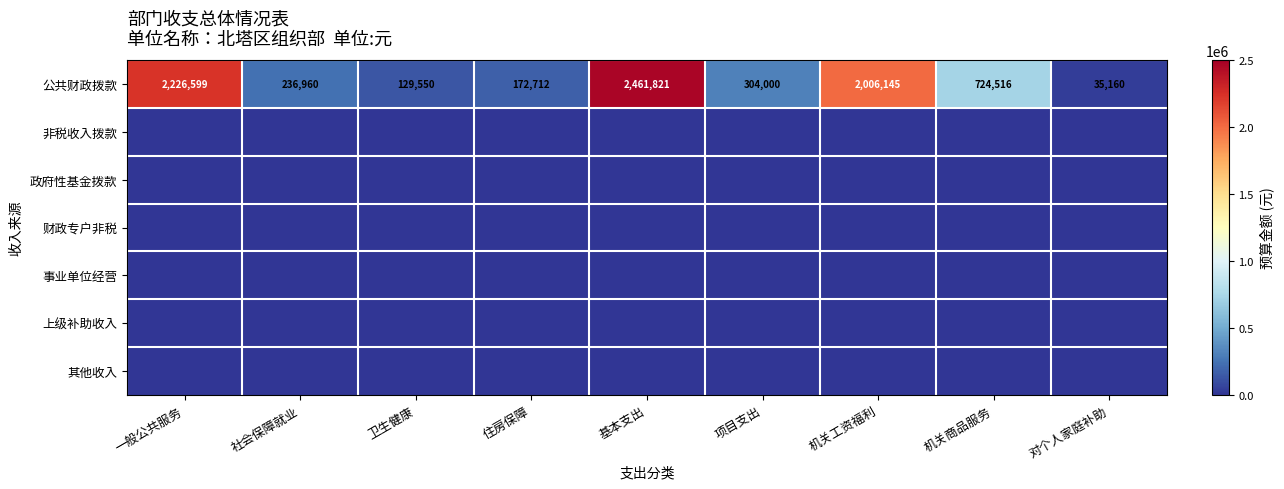

What is the maximum value shown in the chart?

2461821